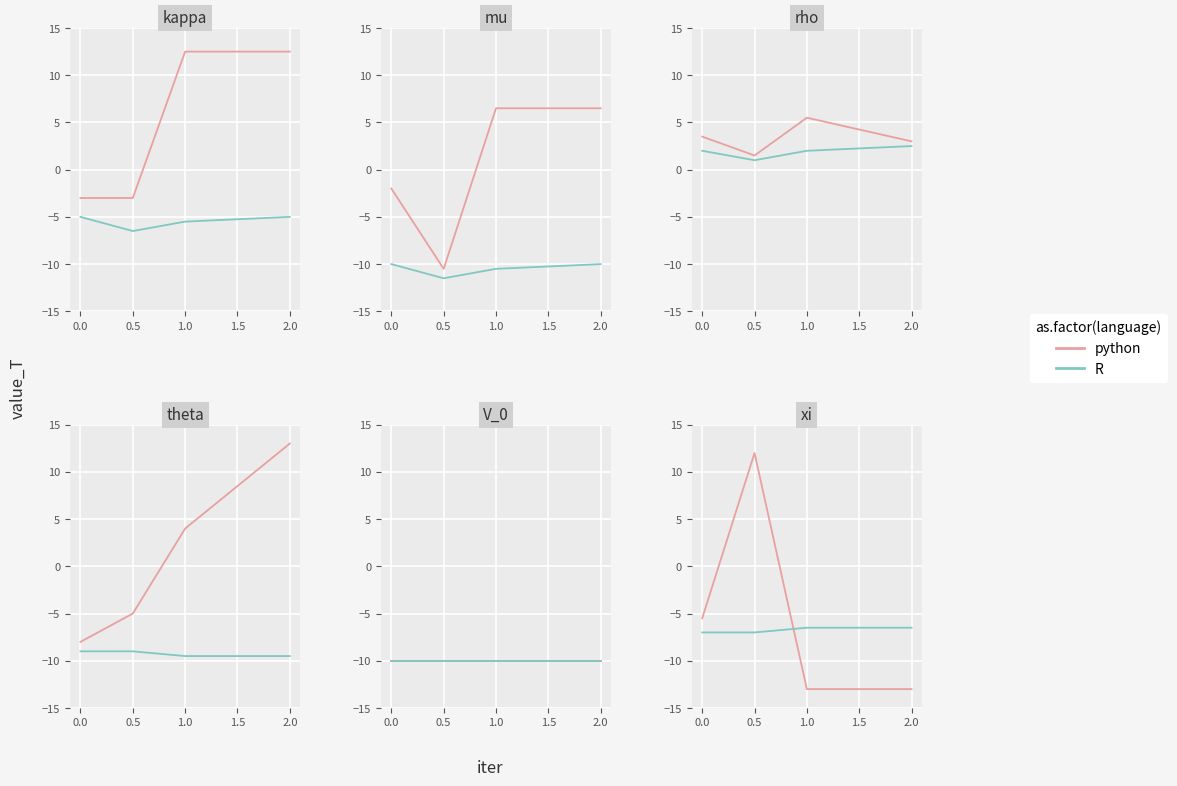

How many categories are shown in the chart?

4